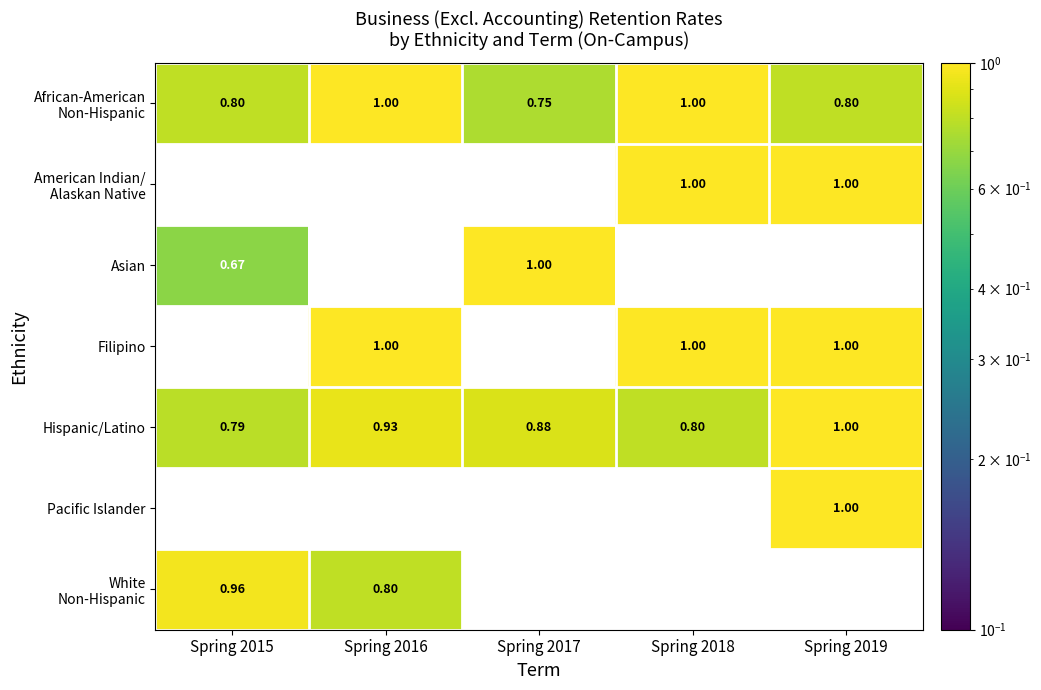

Which series has the largest range (max minus min)?

Asian